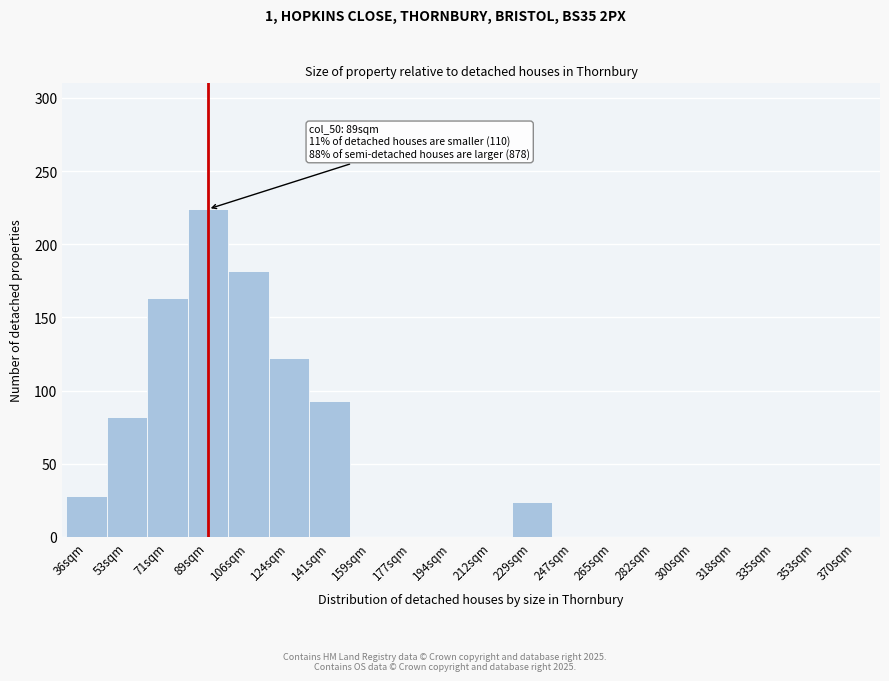

Reading left to right, list all the values displayed in this chart.

36sqm=28	53sqm=82	71sqm=163	89sqm=224	106sqm=182	124sqm=122	141sqm=93	159sqm=0	177sqm=0	194sqm=0	212sqm=0	229sqm=24	247sqm=0	265sqm=0	282sqm=0	300sqm=0	318sqm=0	335sqm=0	353sqm=0	370sqm=0